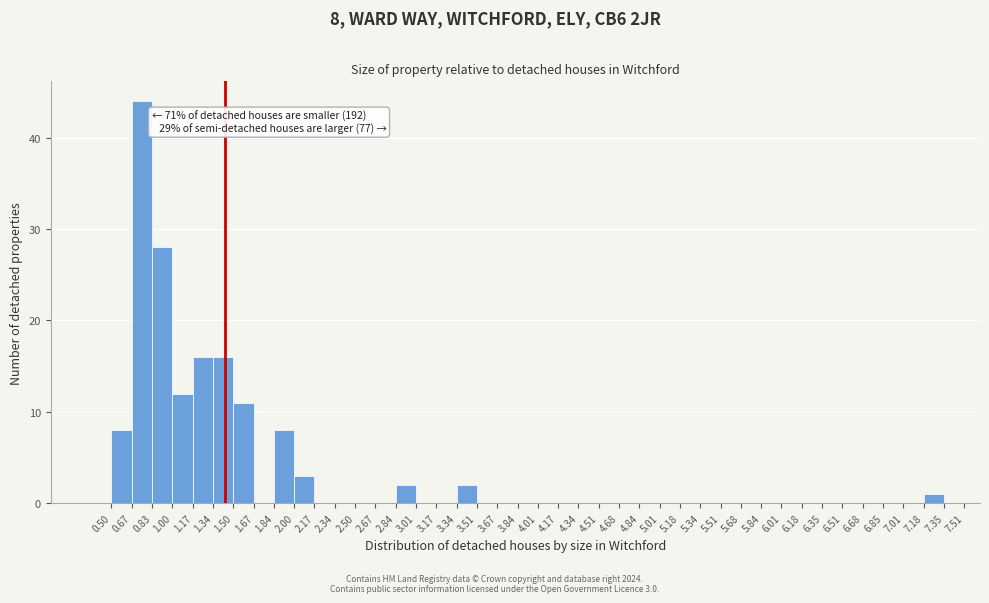

Over which range of the x-axis is the bar tallest?

0.67 to 0.83